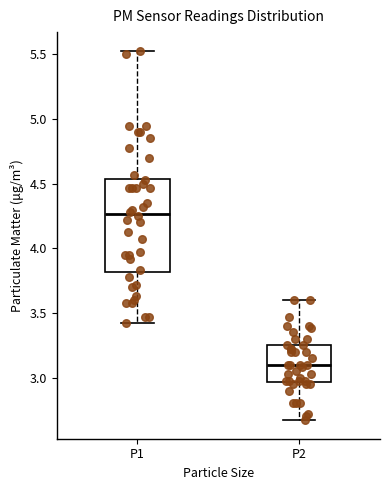

Which box has the highest median line?

P1